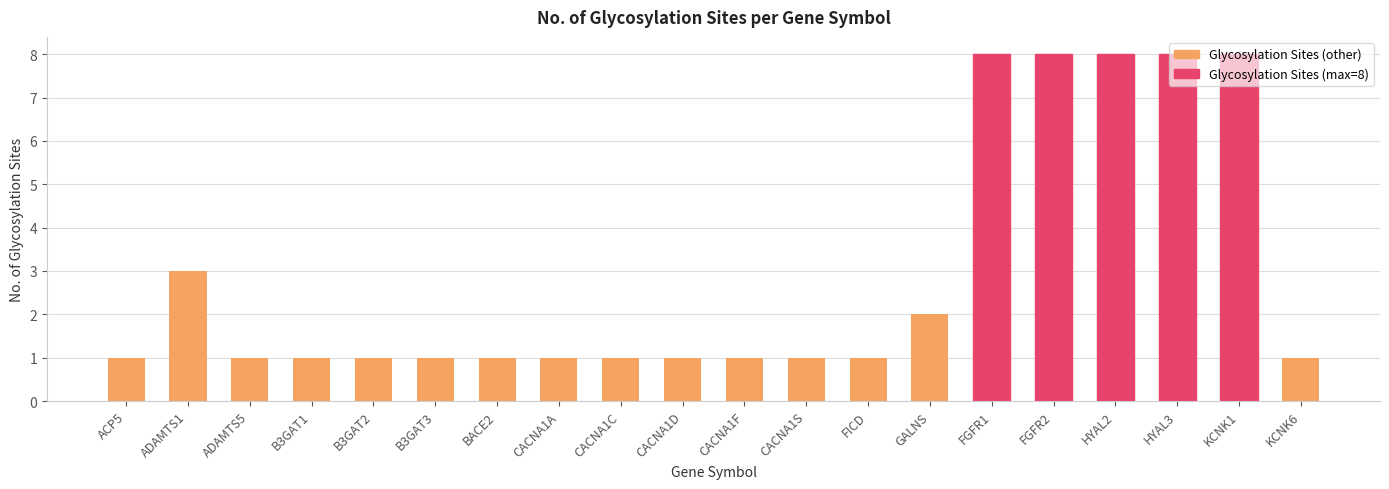

Reading left to right, transcribe all the data shown in this chart.

1	3	1	1	1	1	1	1	1	1	1	1	1	2	8	8	8	8	8	1